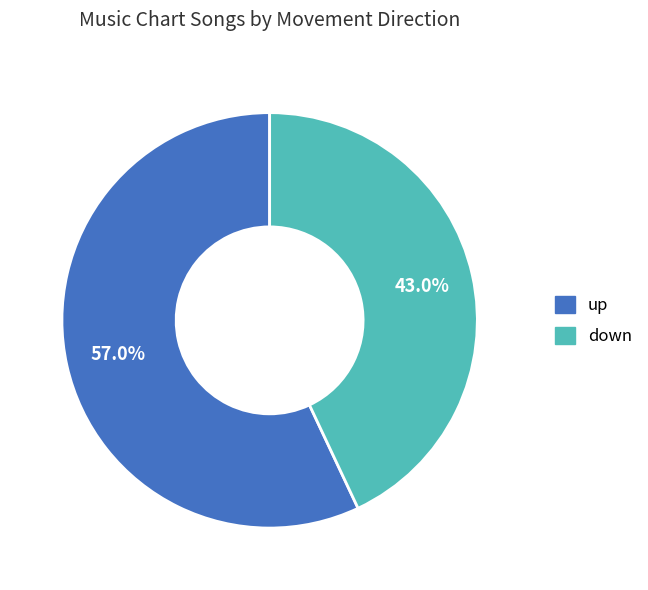

To the nearest percent, what portion does down represent?

43%